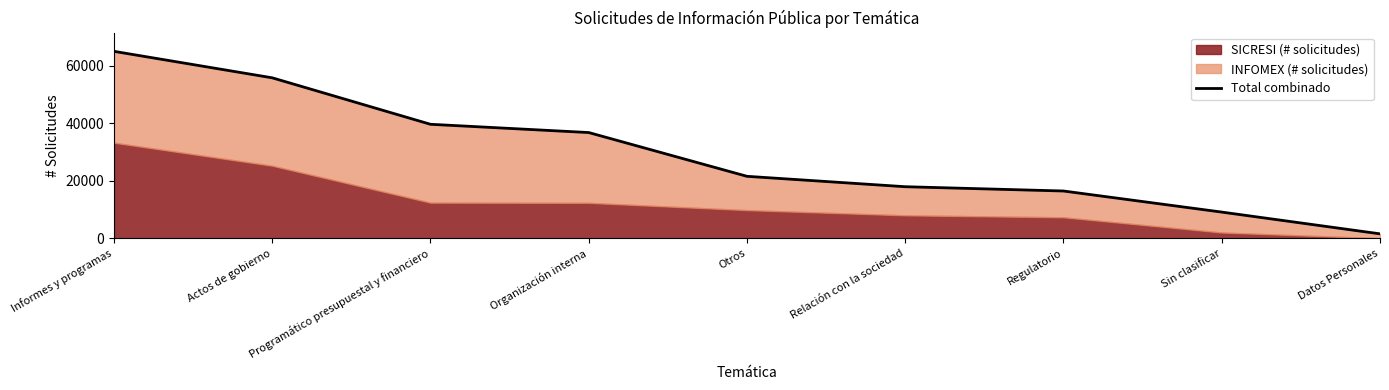

List the labels in order of value, largest first.

Informes y programas, Actos de gobierno, Programático presupuestal y financiero, Organización interna, Otros, Relación con la sociedad, Regulatorio, Sin clasificar, Datos Personales